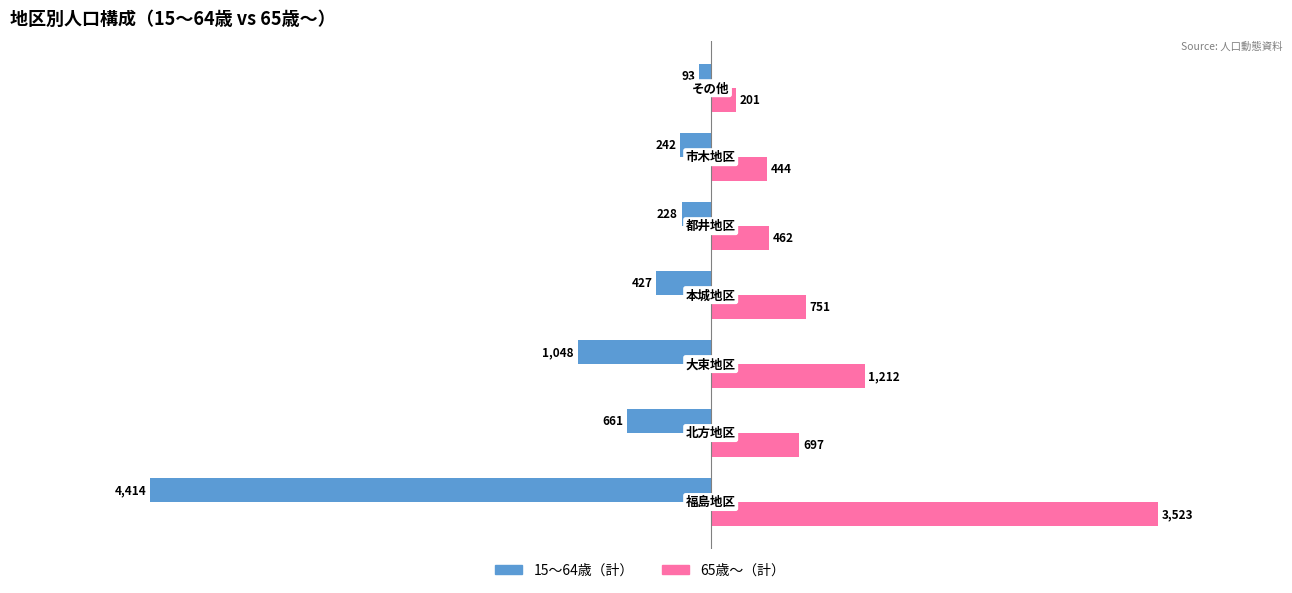

What is the difference between the maximum and minimum values in the 65歳～（計） series?

3322